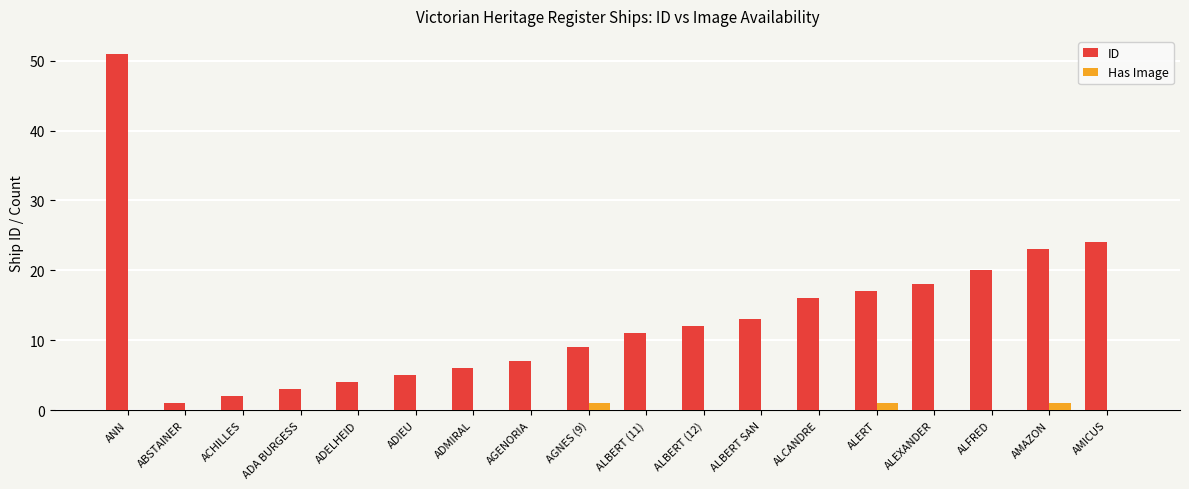

Which label corresponds to the largest value in the chart?

ANN